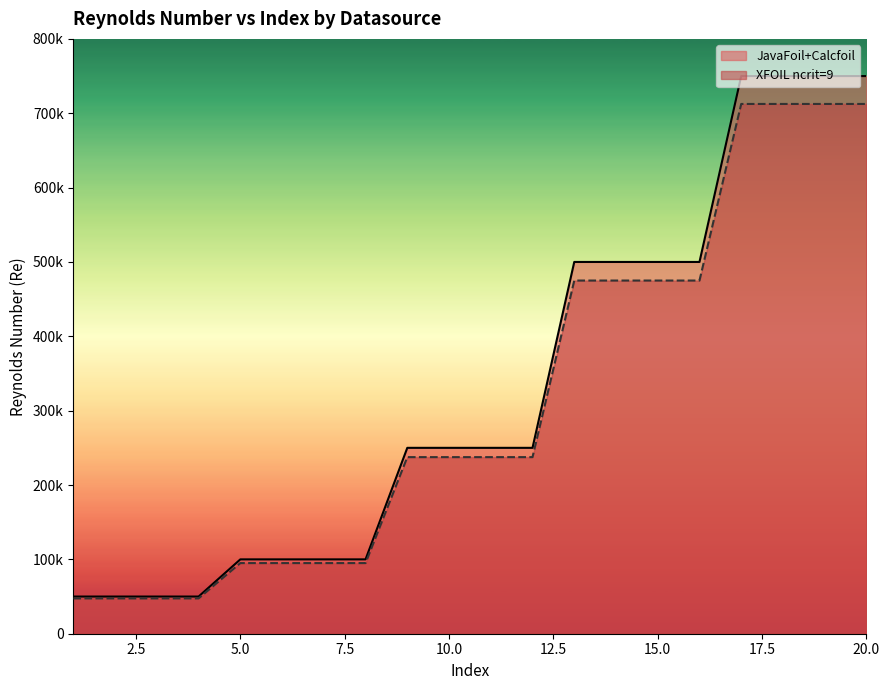

Which category has the lowest value in the XFOIL ncrit=9 series?

1